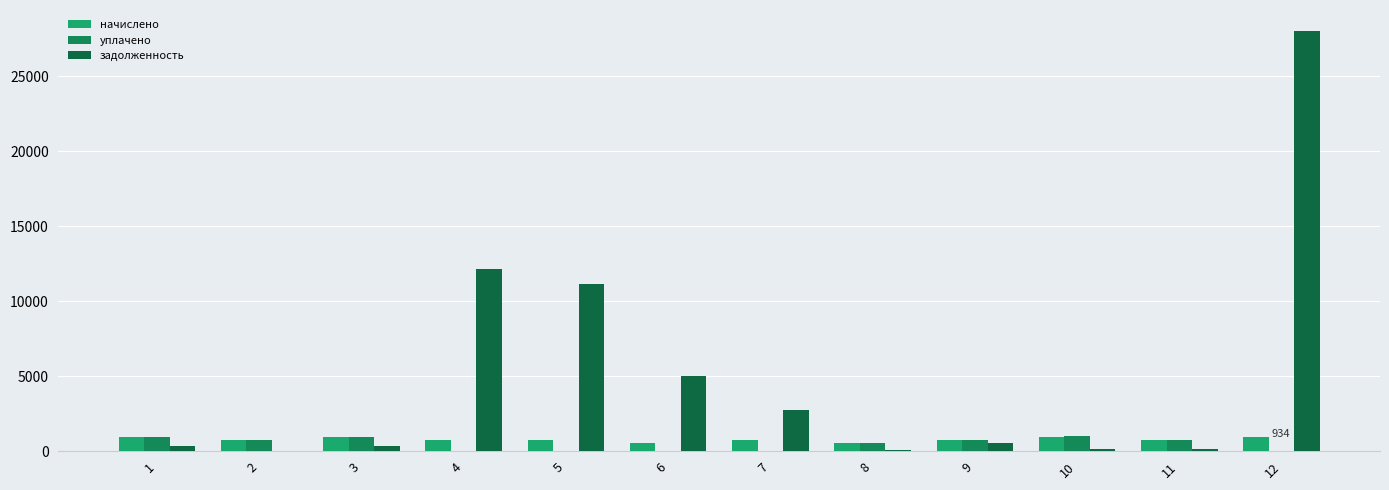

Which series changed the most between 4 and 11?

задолженность